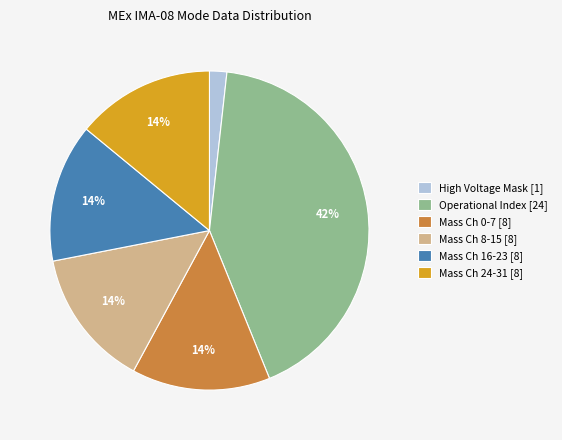

Is the sum of Mass Ch 16-23 [8] and High Voltage Mask [1] greater than half?

No